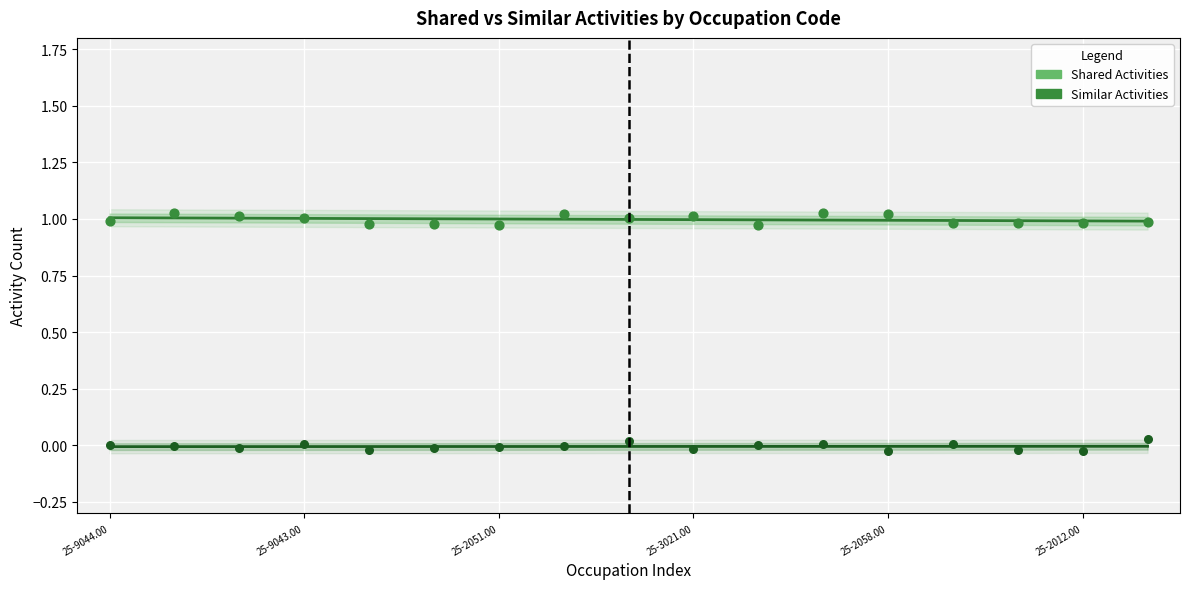

What is the total value across all series at 25-2031.00?

1